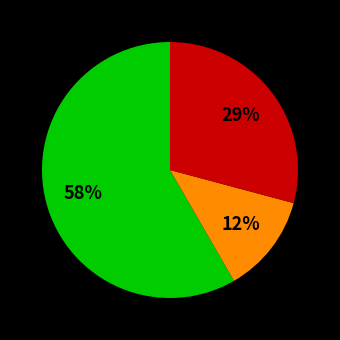

Is there a majority slice in this chart?

Yes